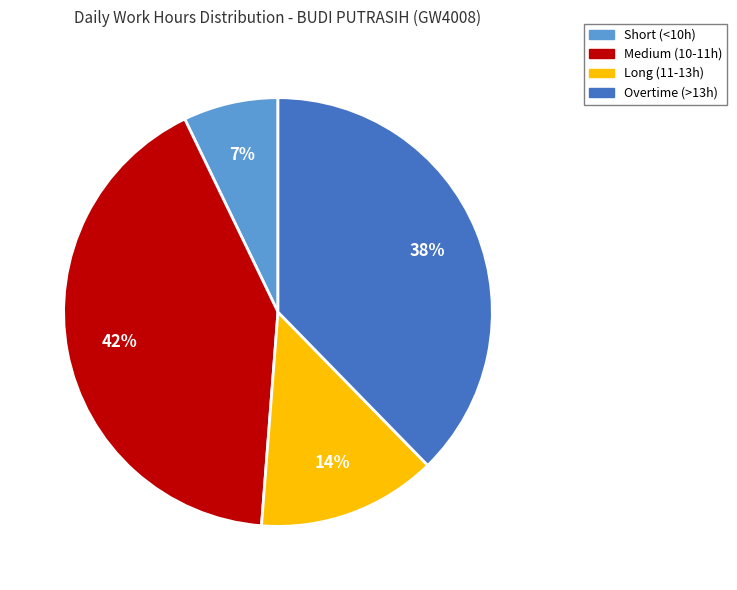

Is there a majority slice in this chart?

No